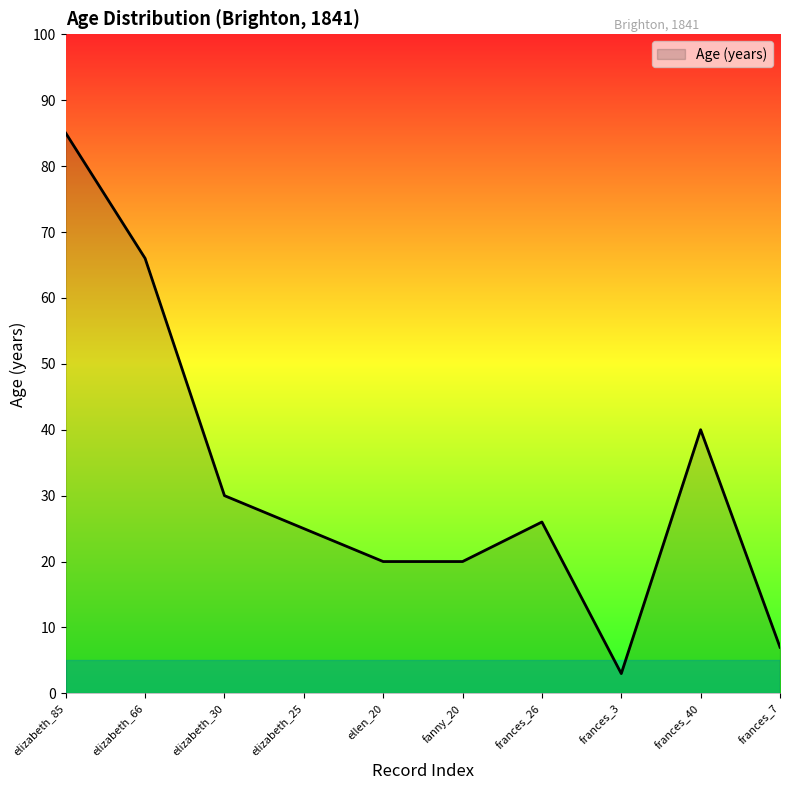

What is the change in value from ellen_20 to frances_3?

-17